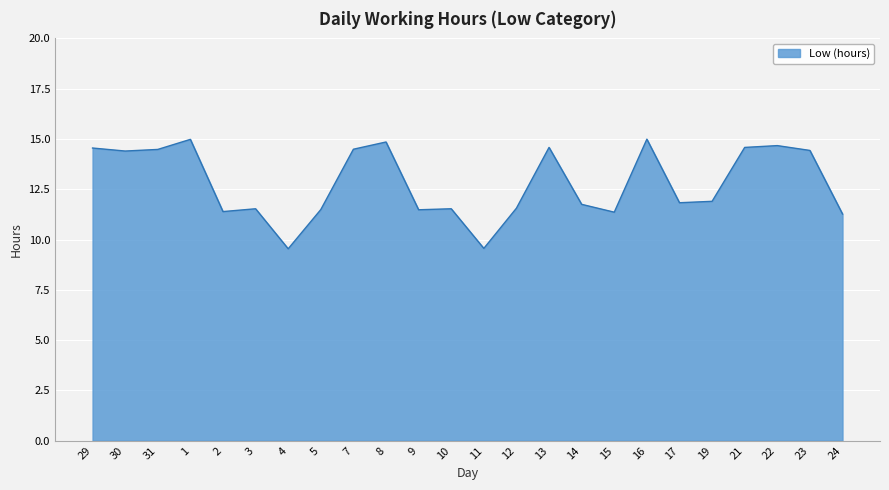

What is the smallest value displayed?

9.5